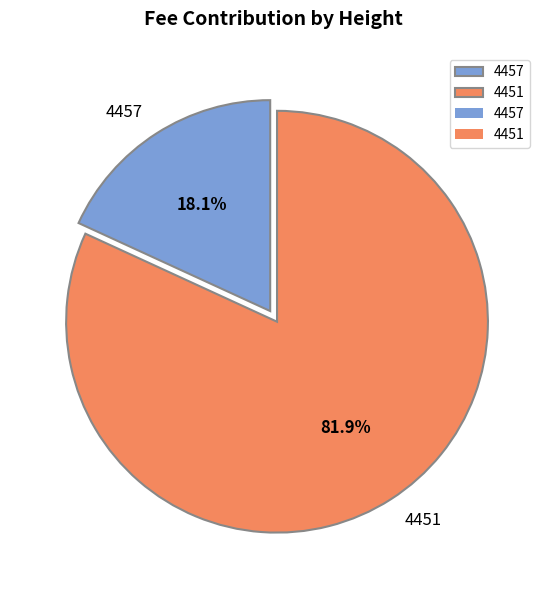

True or false: 4451 accounts for 82% of the total.

True